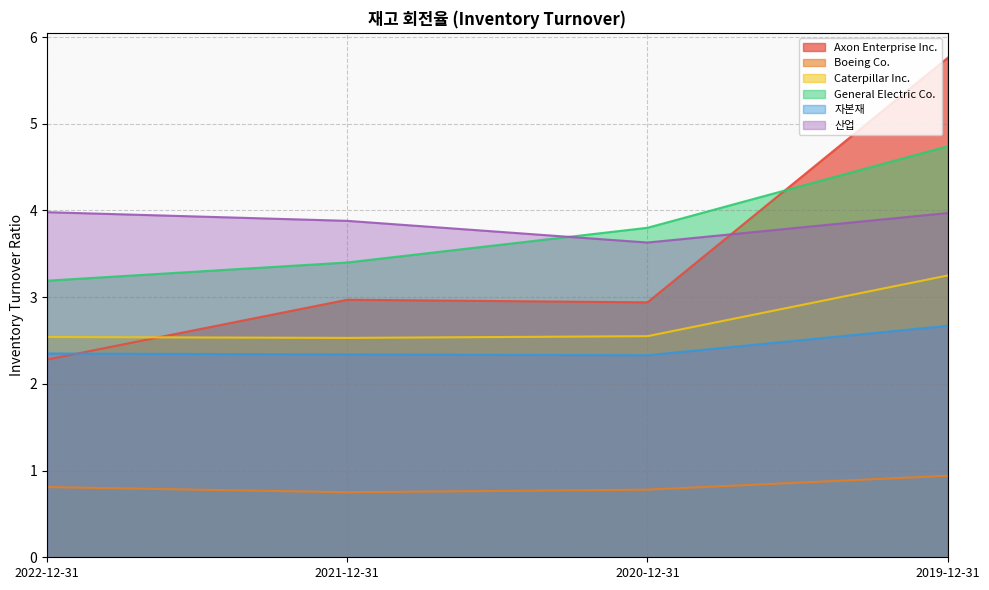

What is the smallest value displayed?

0.8